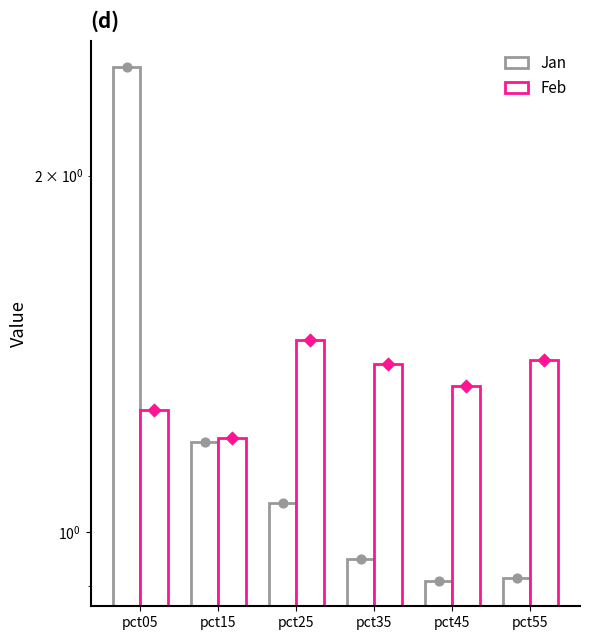

Which series contains the highest Y value?

Jan